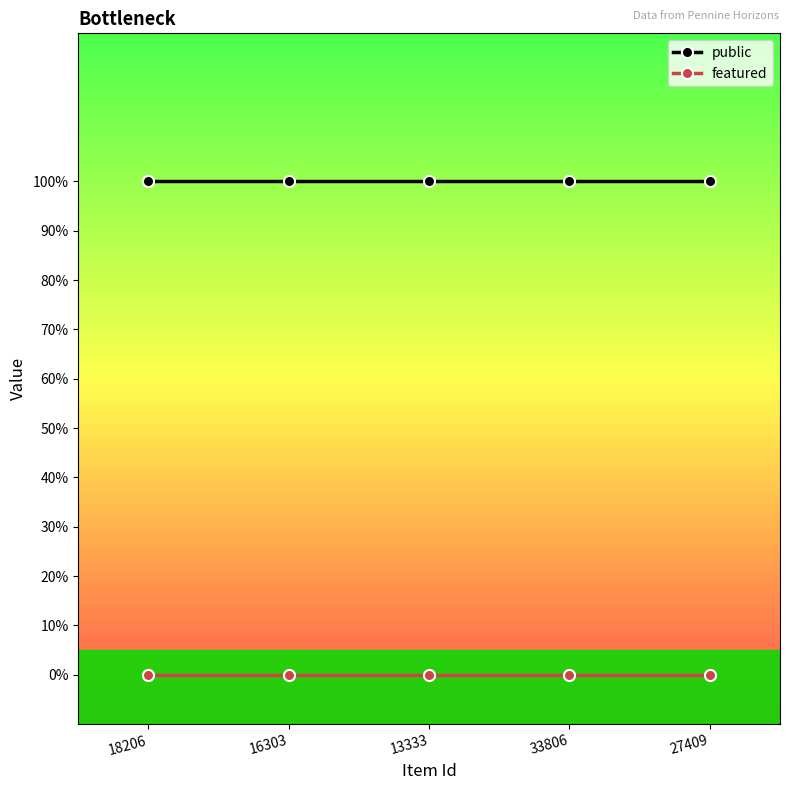

What are all the series names shown in the legend?

public, featured